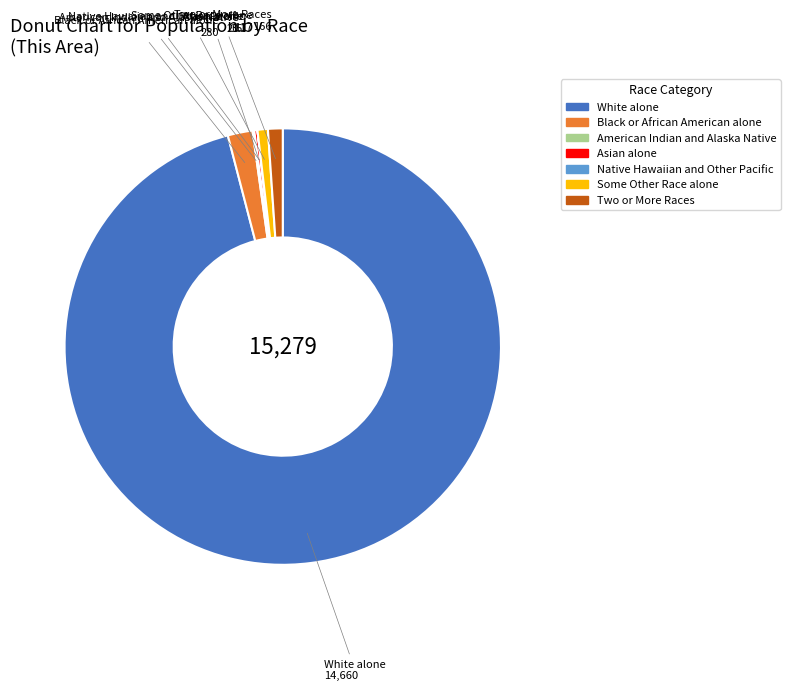

Which slice is the largest?

White alone